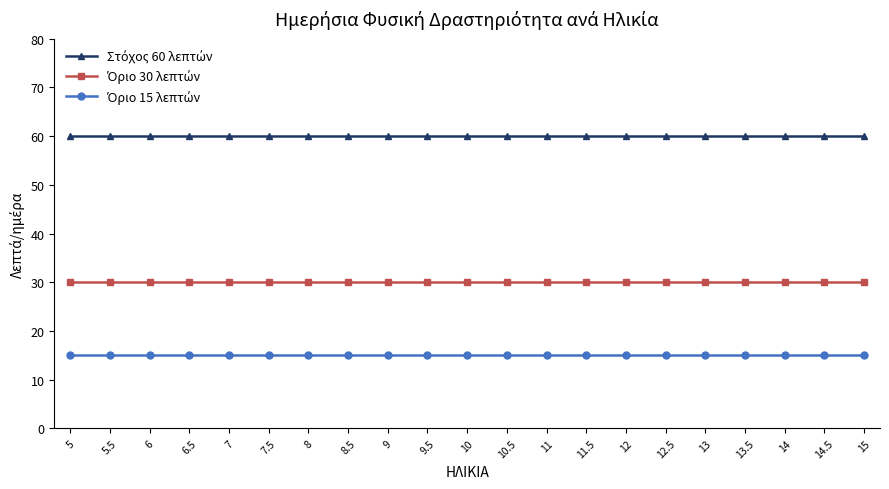

What is the label of the 8th point from the right?

11.5